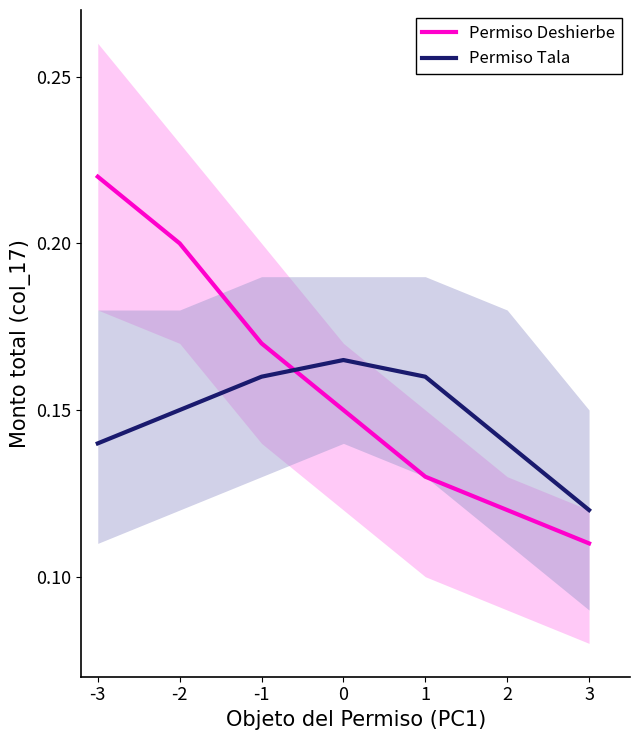

Is it true that Permiso Deshierbe equals 0.1 at 1?

True